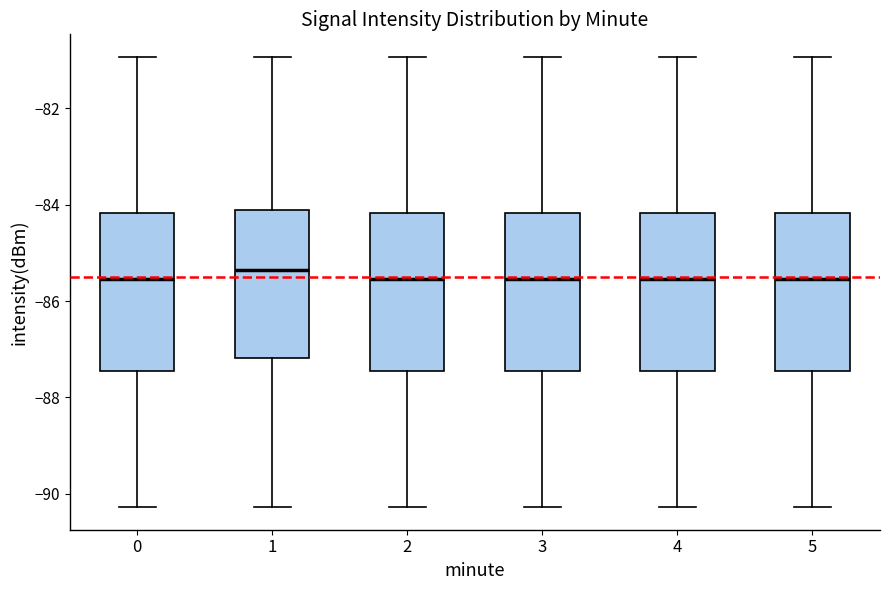

Reading left to right, read every box against the y-axis: the position of its median line, the range the box covers, and the ends of its whiskers. The values are not printed on the chart, so give them approximately, as read against the axis.

0: median -85.6, box -87.4 to -84.2, whiskers -90.2 to -81.0
1: median -85.4, box -87.2 to -84.2, whiskers -90.2 to -81.0
2: median -85.6, box -87.4 to -84.2, whiskers -90.2 to -81.0
3: median -85.6, box -87.4 to -84.2, whiskers -90.2 to -81.0
4: median -85.6, box -87.4 to -84.2, whiskers -90.2 to -81.0
5: median -85.6, box -87.4 to -84.2, whiskers -90.2 to -81.0